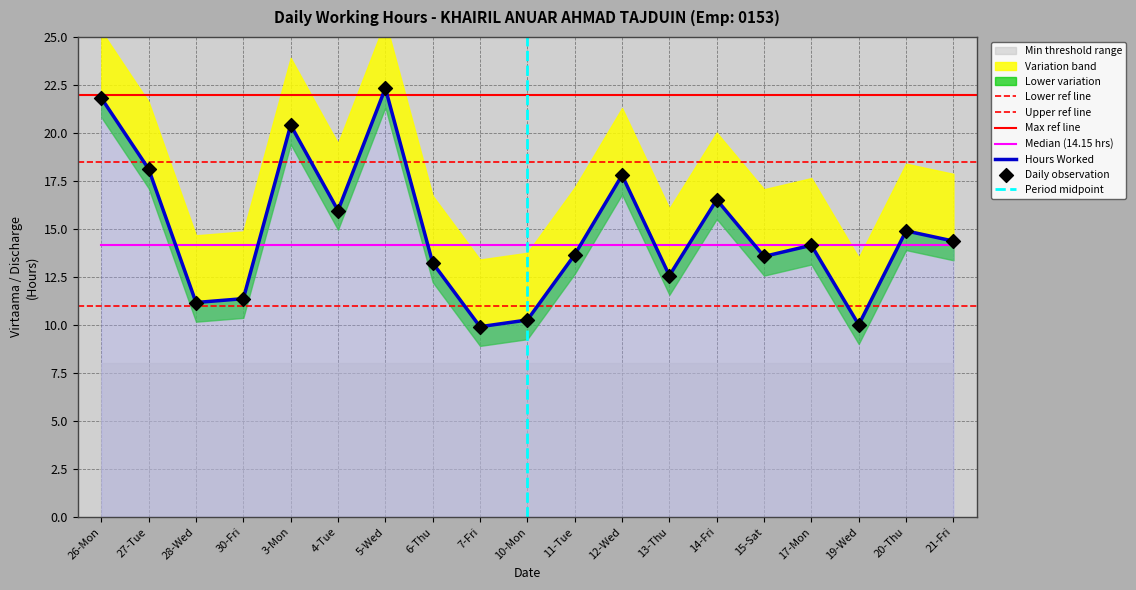

Which has a higher value, 17-Mon or 5-Wed?

5-Wed